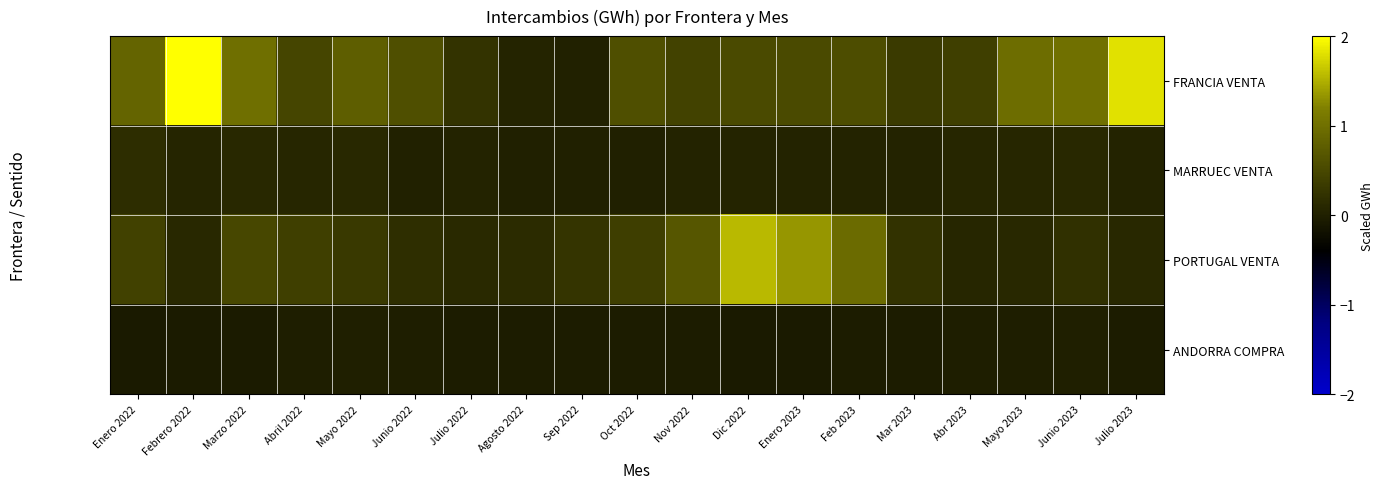

Reading left to right, what are all the values shown in this chart?

FRANCIA VENTA: Enero 2022=0.9	Febrero 2022=2.0	Marzo 2022=1.0	Abril 2022=0.5	Mayo 2022=0.8	Junio 2022=0.6	Julio 2022=0.2	Agosto 2022=0.1	Sep 2022=0.0	Oct 2022=0.6	Nov 2022=0.4	Dic 2022=0.5	Enero 2023=0.5	Feb 2023=0.6	Mar 2023=0.3	Abr 2023=0.4	Mayo 2023=1.0	Junio 2023=1.0	Julio 2023=1.8
MARRUEC VENTA: Enero 2022=0.2	Febrero 2022=0.1	Marzo 2022=0.1	Abril 2022=0.1	Mayo 2022=0.1	Junio 2022=0.0	Julio 2022=0.0	Agosto 2022=0.0	Sep 2022=0.0	Oct 2022=0.0	Nov 2022=0.0	Dic 2022=0.1	Enero 2023=0.0	Feb 2023=0.0	Mar 2023=0.0	Abr 2023=0.1	Mayo 2023=0.1	Junio 2023=0.1	Julio 2023=0.0
PORTUGAL VENTA: Enero 2022=0.4	Febrero 2022=0.1	Marzo 2022=0.5	Abril 2022=0.4	Mayo 2022=0.3	Junio 2022=0.2	Julio 2022=0.1	Agosto 2022=0.1	Sep 2022=0.3	Oct 2022=0.4	Nov 2022=0.7	Dic 2022=1.5	Enero 2023=1.3	Feb 2023=0.9	Mar 2023=0.2	Abr 2023=0.1	Mayo 2023=0.1	Junio 2023=0.2	Julio 2023=0.1
ANDORRA COMPRA: Enero 2022=-0.1	Febrero 2022=-0.1	Marzo 2022=-0.1	Abril 2022=-0.0	Mayo 2022=-0.0	Junio 2022=-0.0	Julio 2022=-0.0	Agosto 2022=-0.0	Sep 2022=-0.0	Oct 2022=-0.0	Nov 2022=-0.0	Dic 2022=-0.1	Enero 2023=-0.1	Feb 2023=-0.0	Mar 2023=-0.0	Abr 2023=-0.0	Mayo 2023=-0.0	Junio 2023=-0.0	Julio 2023=-0.0